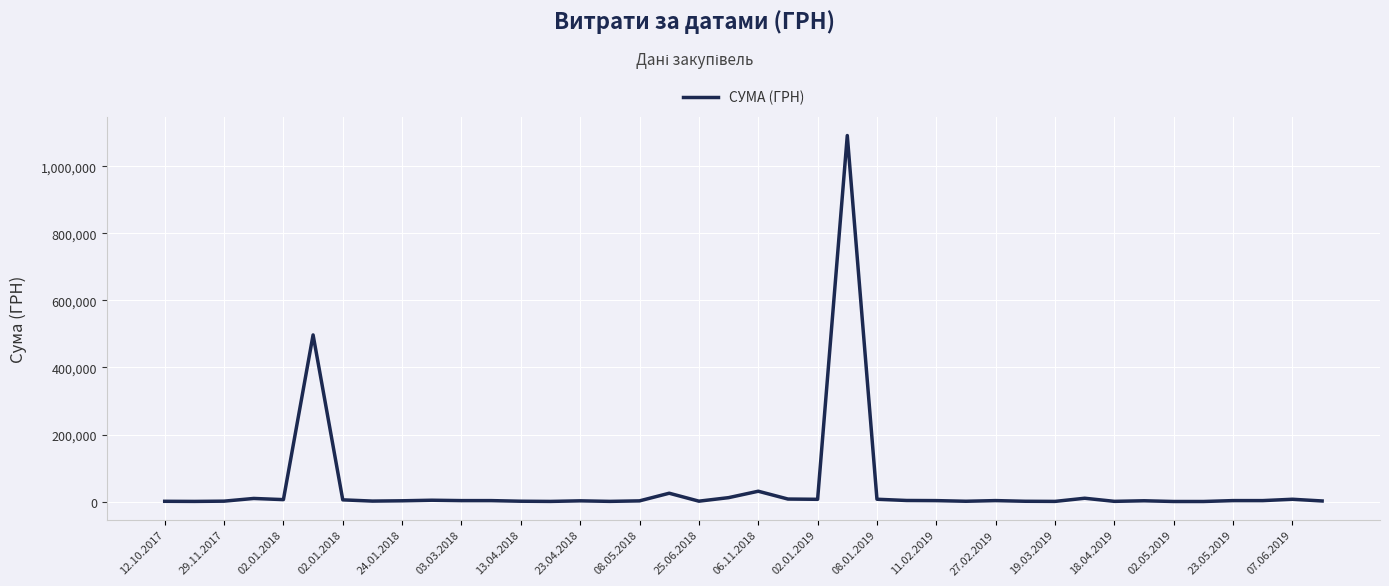

What is the difference between the second highest and second lowest values?

496704.9